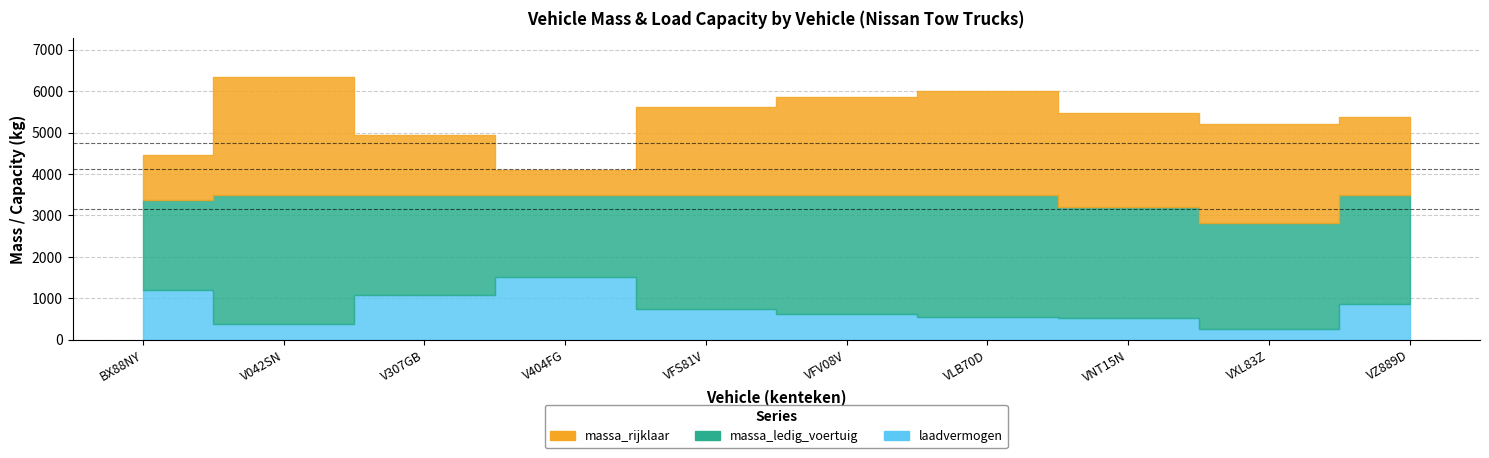

How many values in the laadvermogen series exceed 745?

4